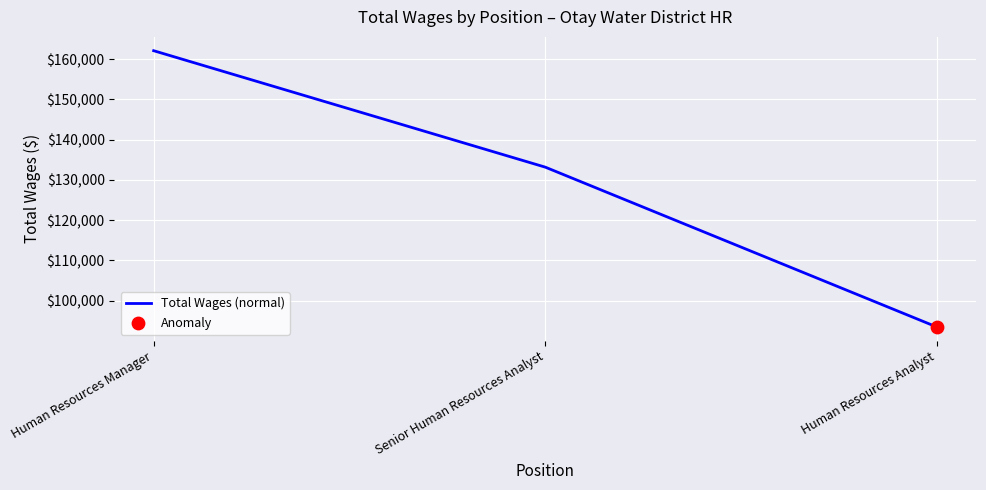

Which has a higher value, Senior Human Resources Analyst or Human Resources Manager?

Human Resources Manager